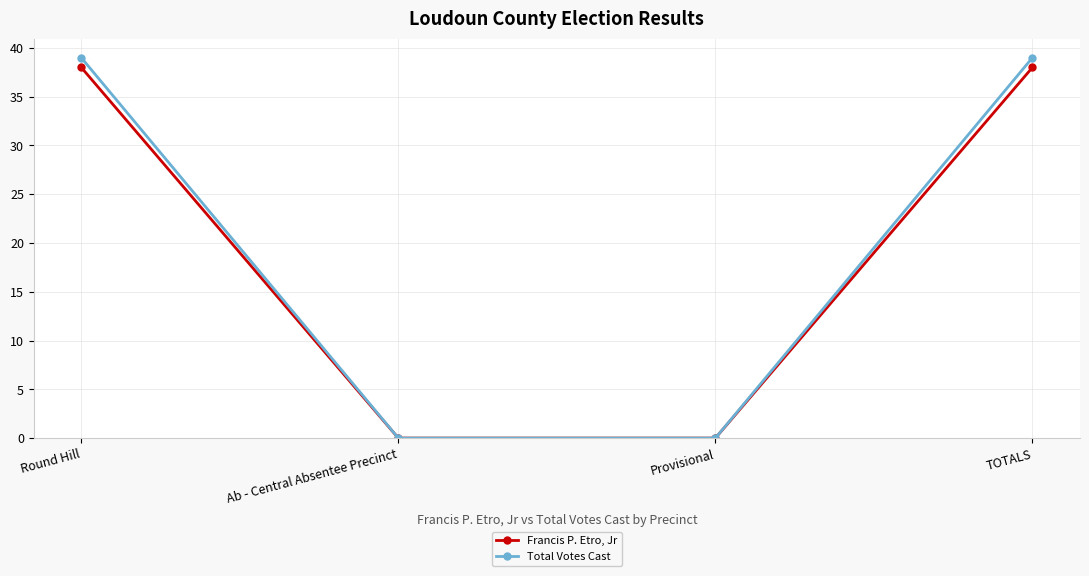

What are all the series names shown in the legend?

Francis P. Etro, Jr, Total Votes Cast